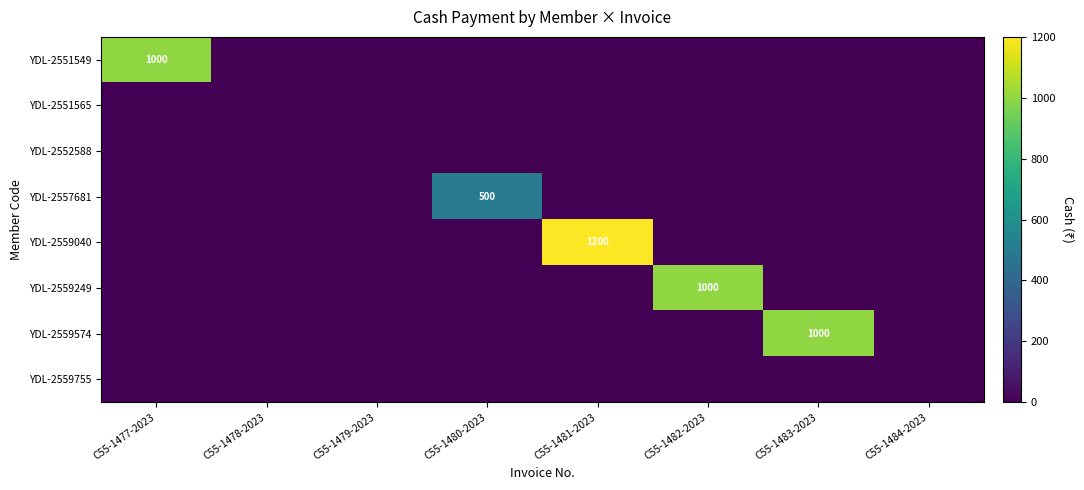

List the labels in order of YDL-2551565 value, largest first.

C55-1477-2023, C55-1478-2023, C55-1479-2023, C55-1480-2023, C55-1481-2023, C55-1482-2023, C55-1483-2023, C55-1484-2023